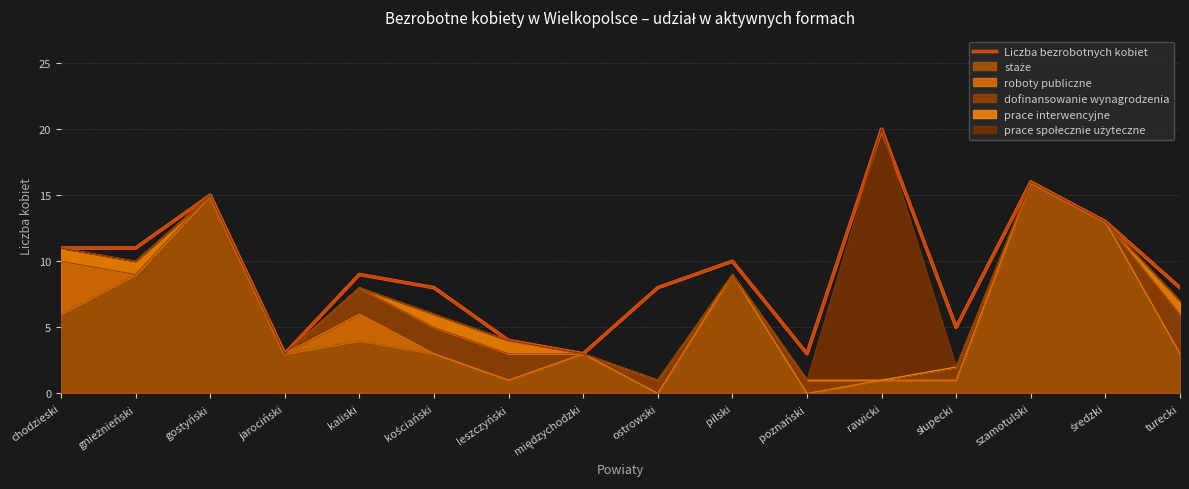

What is the maximum value shown in the chart?

20